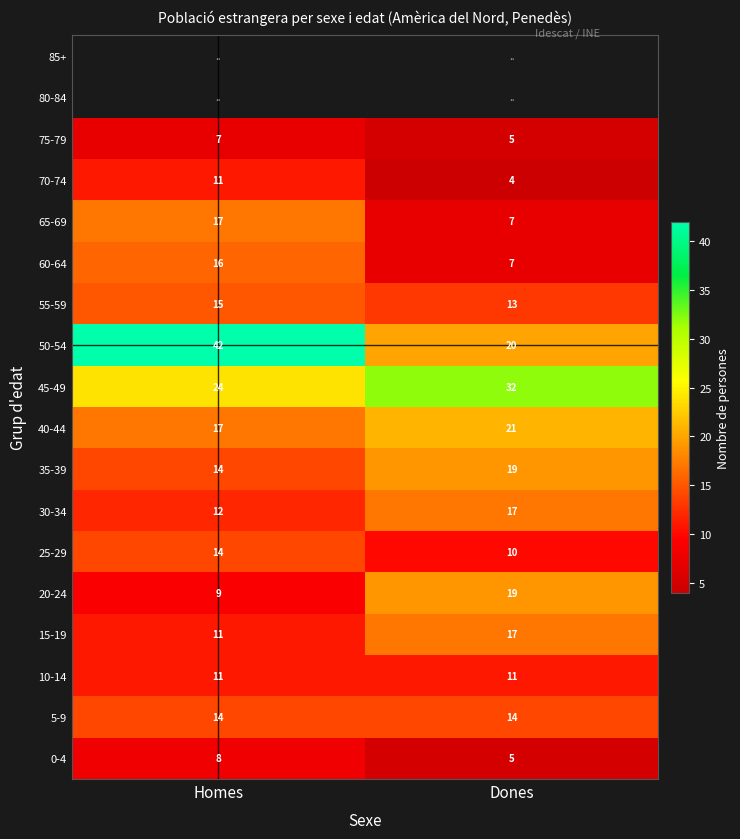

What is the sum of the 30-34 values at Dones and Homes?

29